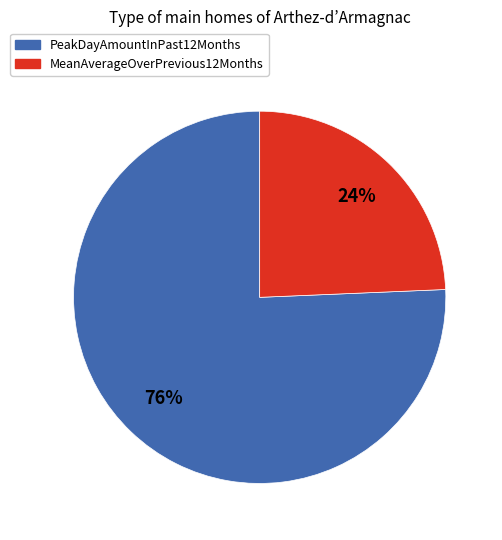

What is the largest slice in the pie chart?

PeakDayAmountInPast12Months